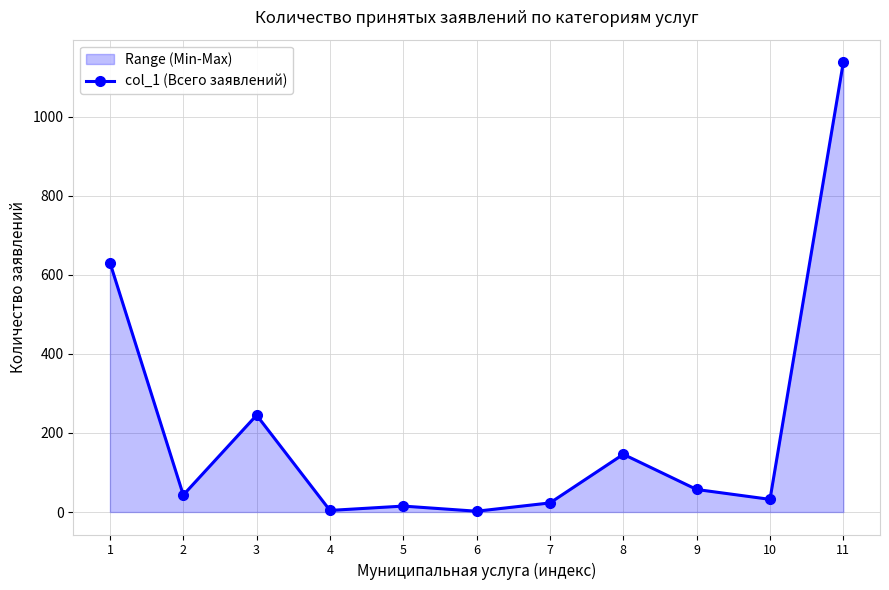

What is the change in value from 2 to 10?

-11